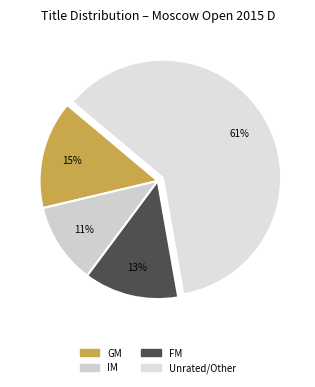

True or false: IM accounts for 20% of the total.

False